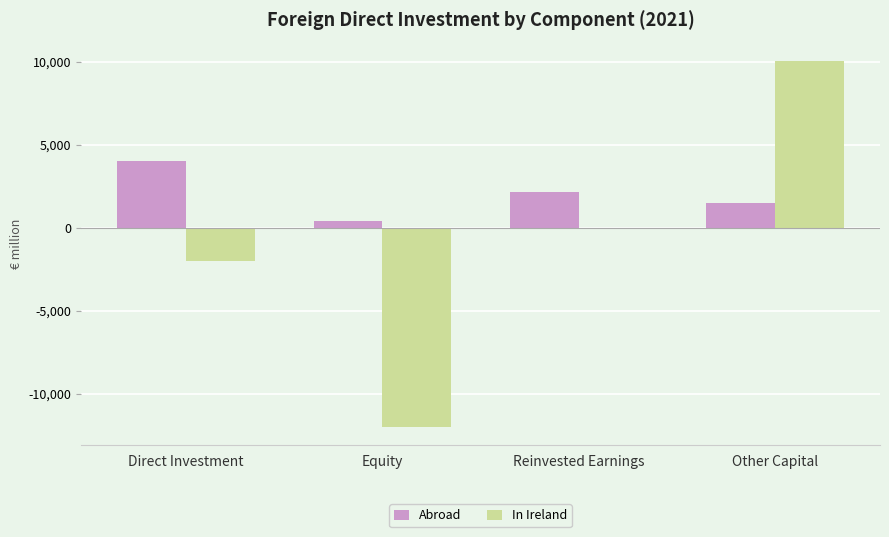

How many groups of bars are there?

4